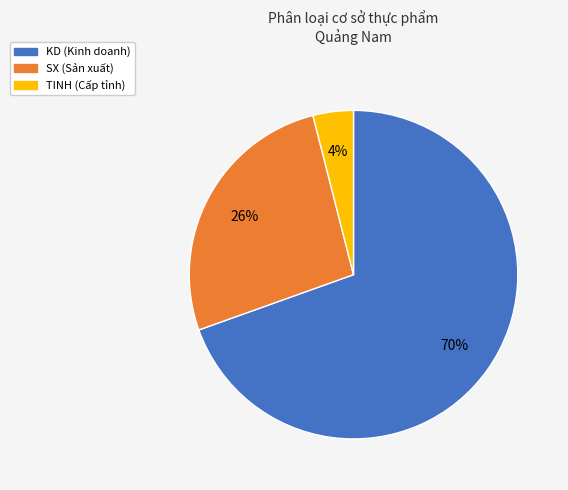

What percentage is the TINH slice, to the nearest percent?

4%